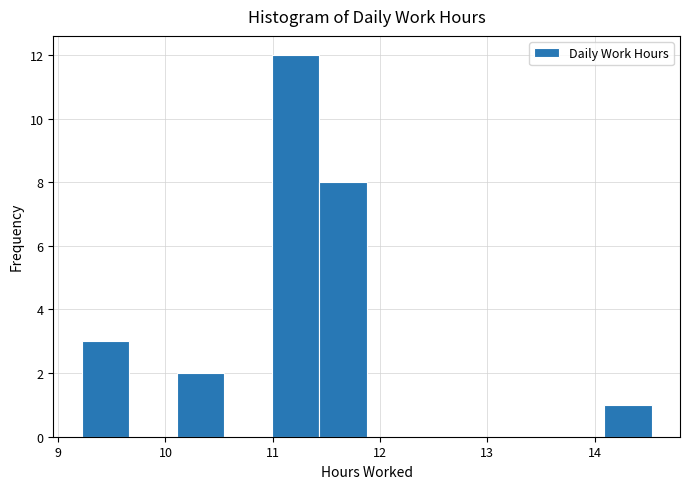

What is the height of the bar covering 9.2 to 9.7 on the x-axis? Neither the bar edges nor the heights are printed on the chart, so give them approximately, as read against the axes.

3